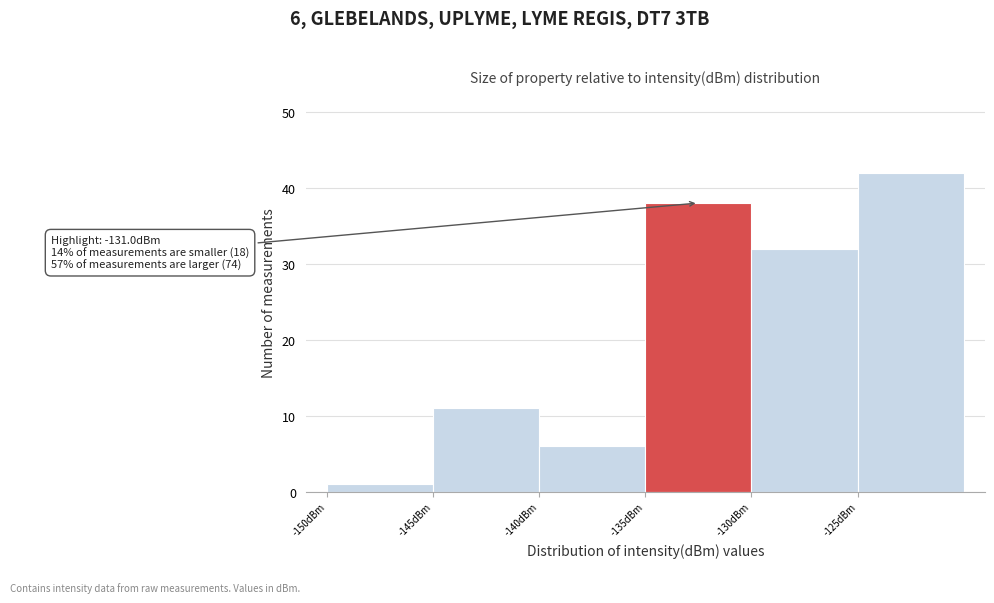

Over which range of the x-axis is the bar tallest?

-125 to -120